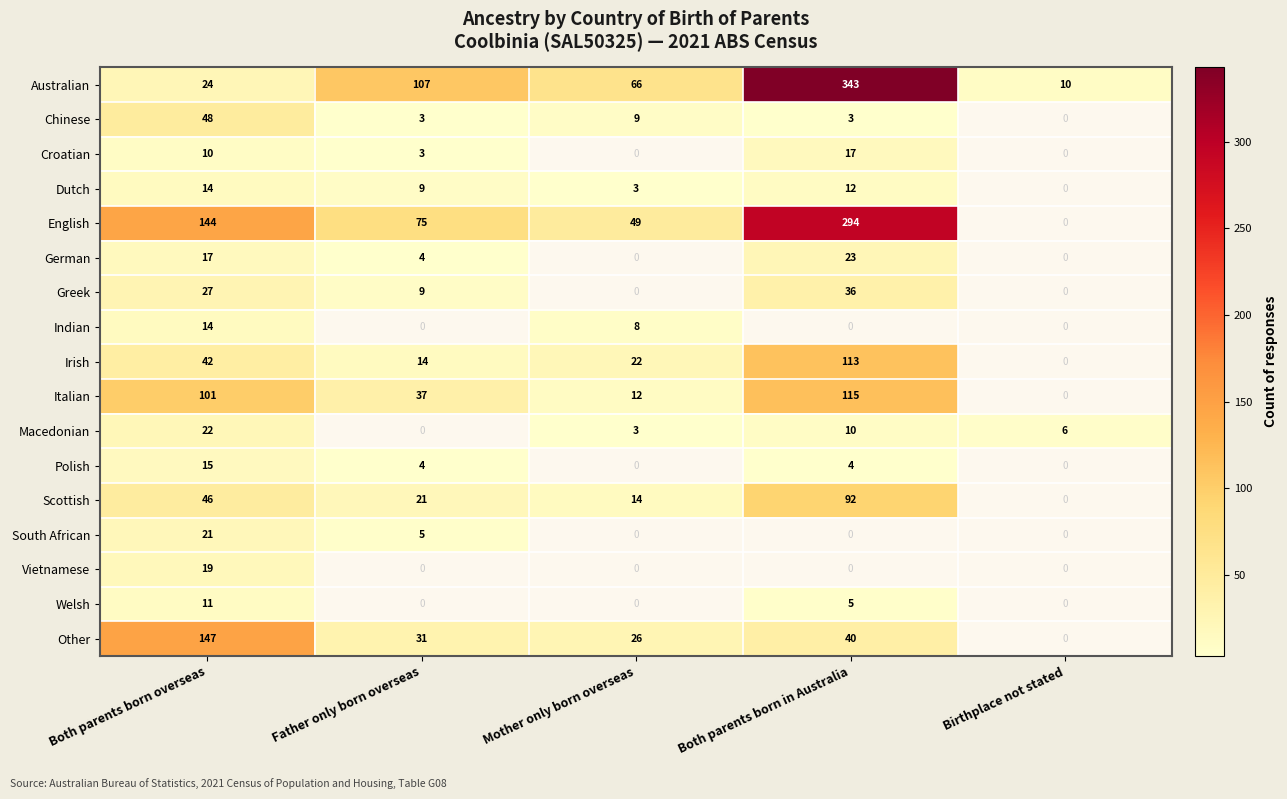

Is it true that Indian equals 14 at Both parents born overseas?

True